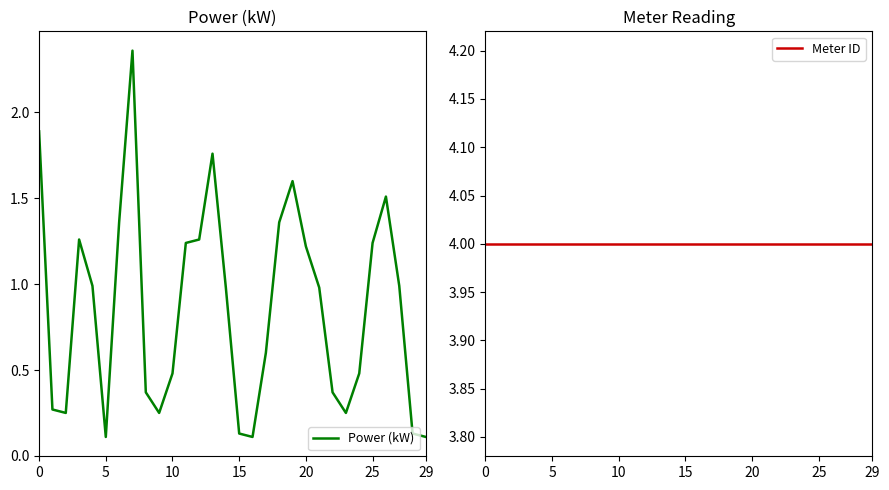

Reading left to right, extract all data points from this chart.

Power (kW): 1.9	0.3	0.2	1.3	1.0	0.1	1.4	2.4	0.4	0.2	0.5	1.2	1.3	1.8	1.0	0.1	0.1	0.6	1.4	1.6	1.2	1.0	0.4	0.2	0.5	1.2	1.5	1.0	0.1	0.1
Meter ID: 4.0	4.0	4.0	4.0	4.0	4.0	4.0	4.0	4.0	4.0	4.0	4.0	4.0	4.0	4.0	4.0	4.0	4.0	4.0	4.0	4.0	4.0	4.0	4.0	4.0	4.0	4.0	4.0	4.0	4.0